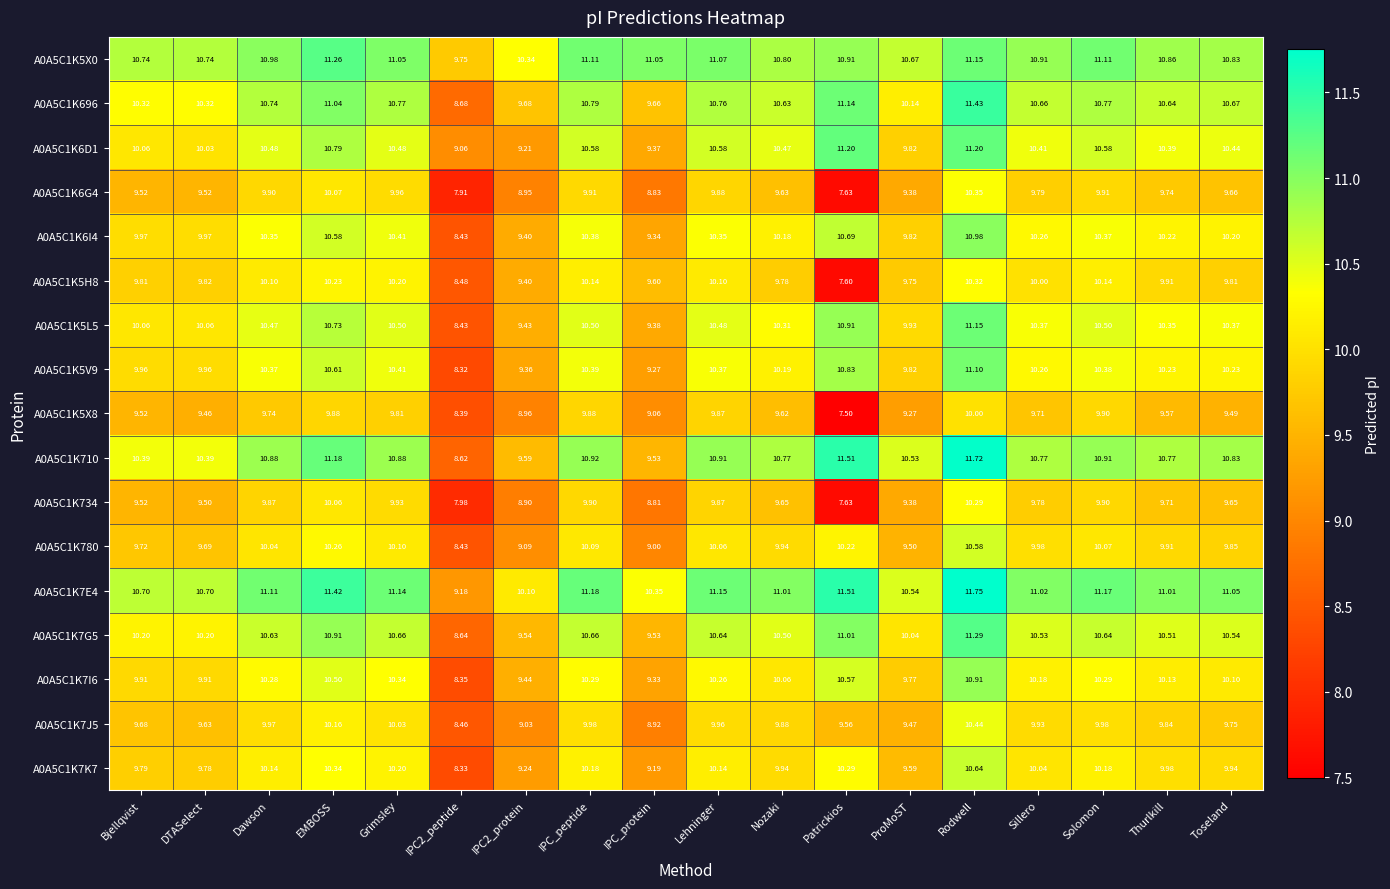

Which label corresponds to the largest value in the chart?

Rodwell